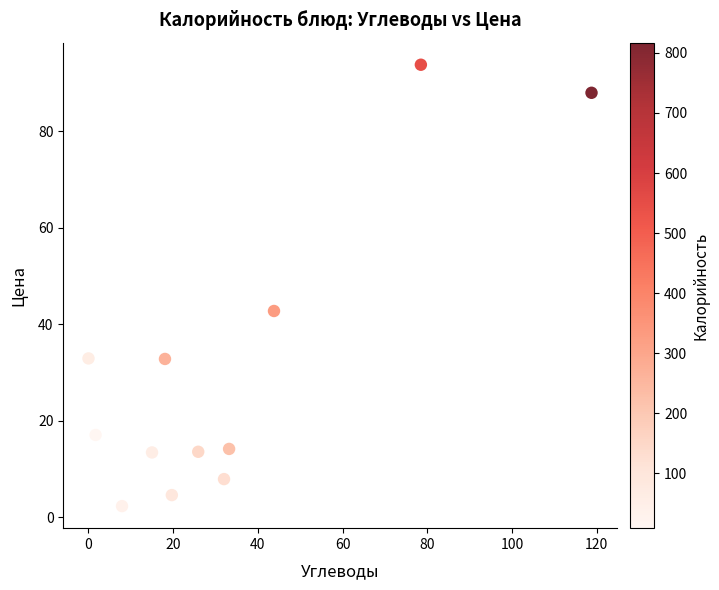

What Y value in the scatter plot is closest to 48?

42.7